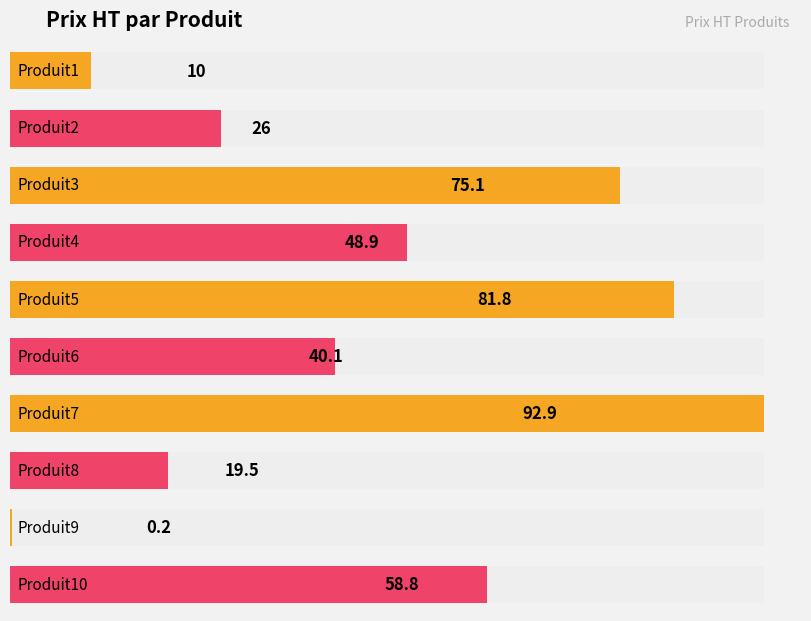

What is the sum of the values at Produit1 and Produit5?

91.8